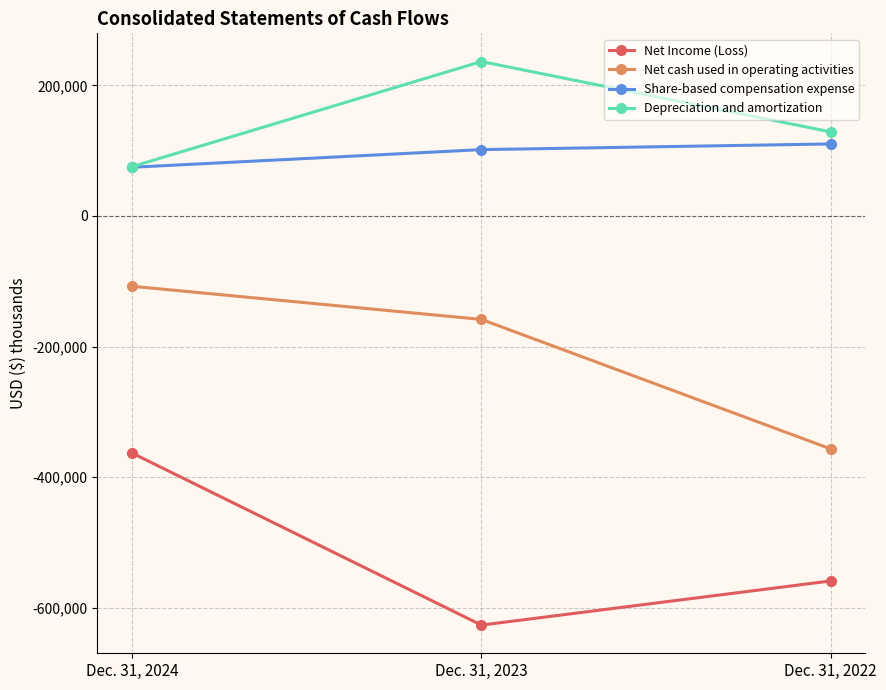

How many lines are shown in the chart?

4